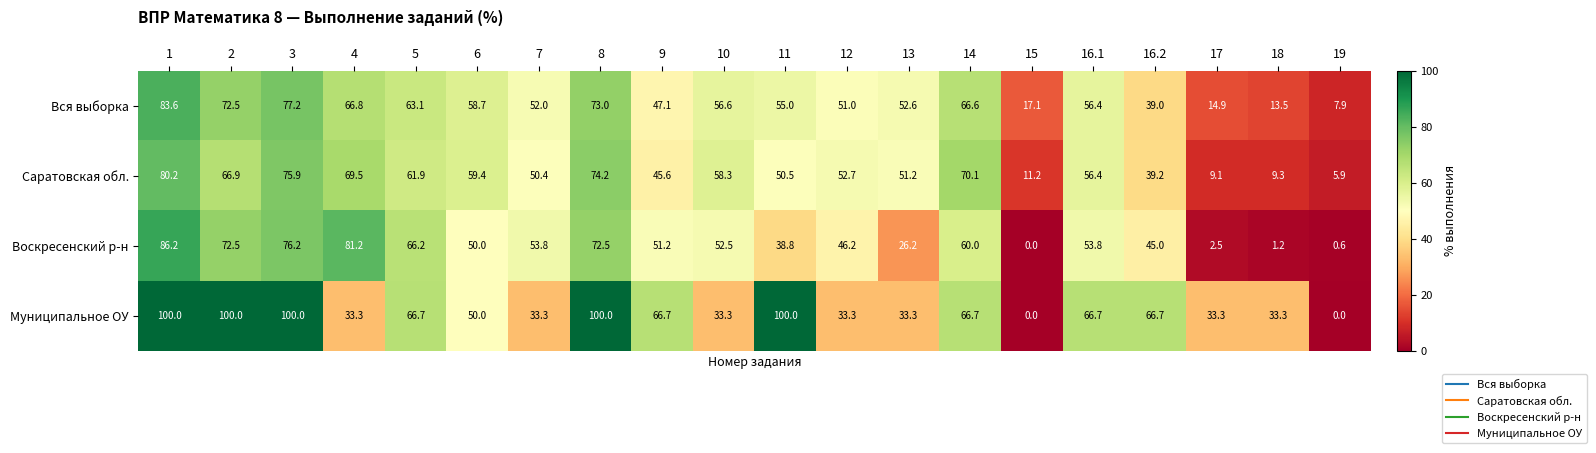

True or false: Воскресенский р-н has a value of 29.2 at 15.

False